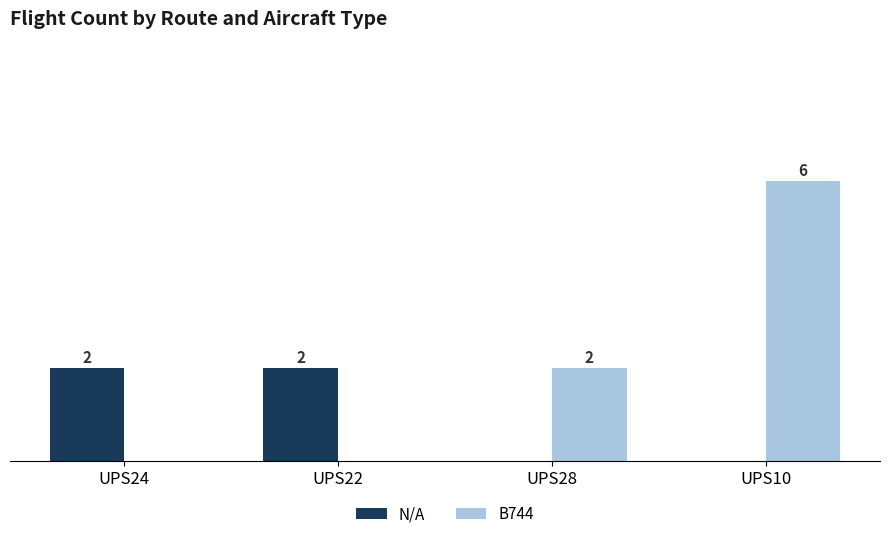

Are the bars grouped side by side (vs. stacked)?

Yes